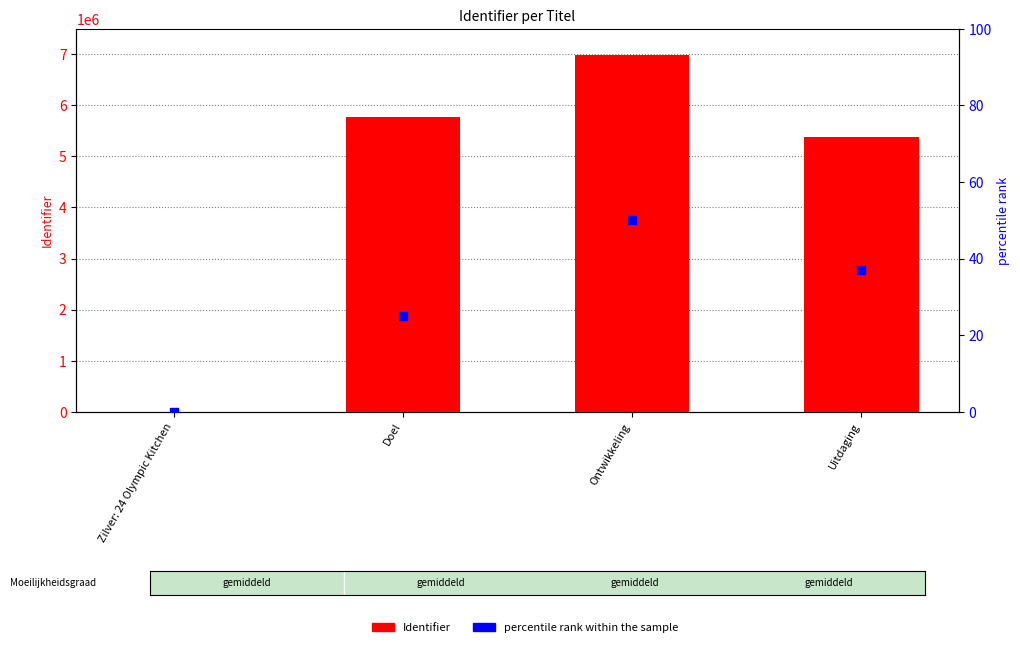

What is the total value across all series at Ontwikkeling?

6994630